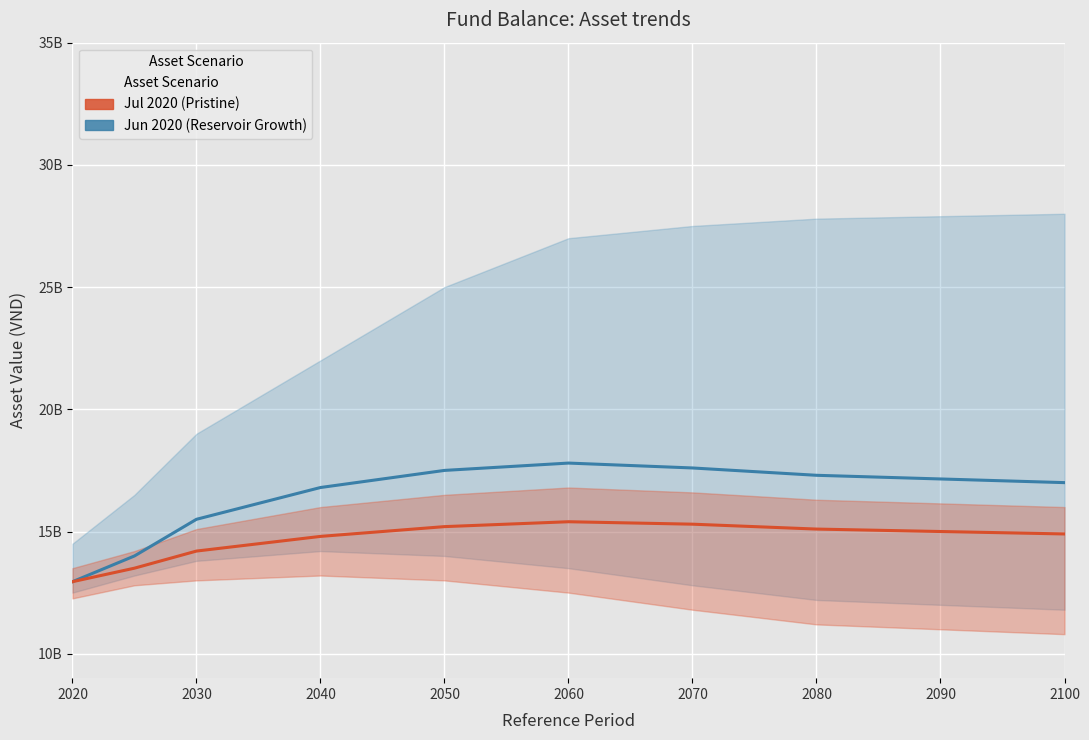

What is the difference between the Jun 2020 (Reservoir Growth) values at 2080 and 2070?

200000000